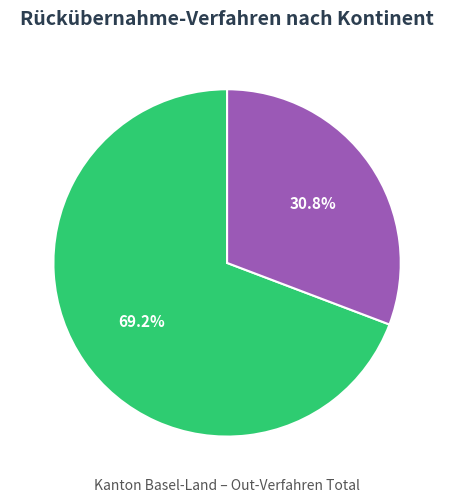

Which has a higher value, Afrika or Asien?

Afrika